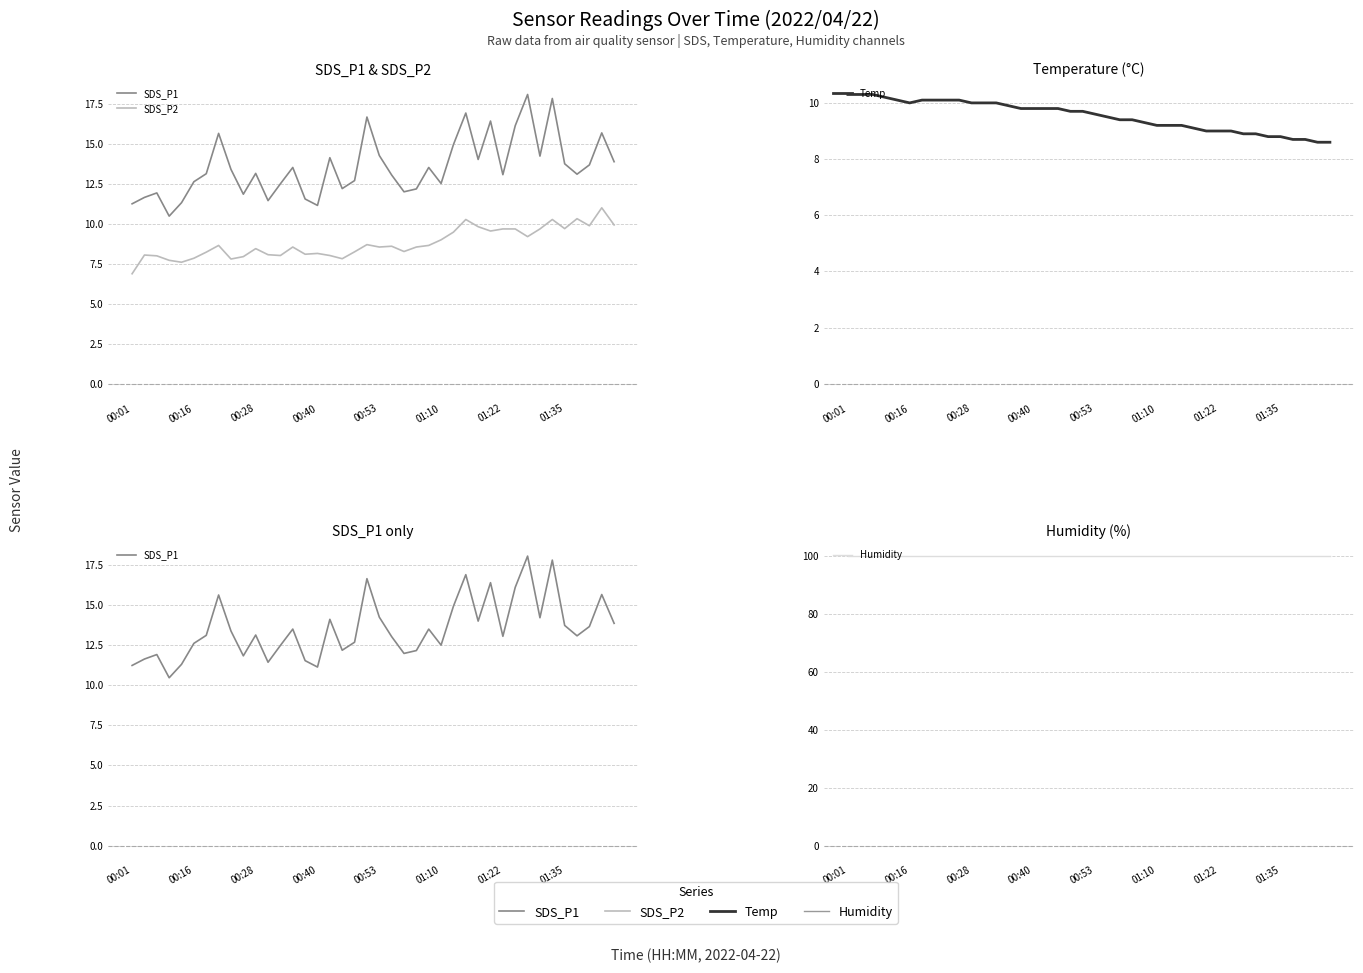

Does the chart have visible grid lines?

Yes